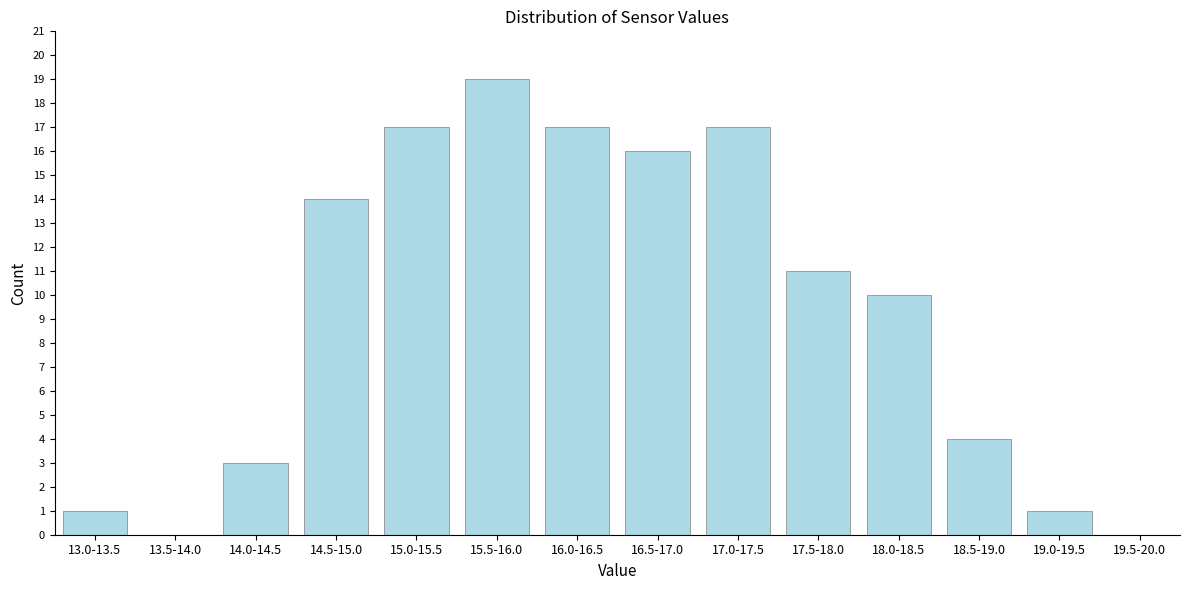

Reading left to right, list all the values displayed in this chart.

13.0-13.5=1	13.5-14.0=0	14.0-14.5=3	14.5-15.0=14	15.0-15.5=17	15.5-16.0=19	16.0-16.5=17	16.5-17.0=16	17.0-17.5=17	17.5-18.0=11	18.0-18.5=10	18.5-19.0=4	19.0-19.5=1	19.5-20.0=0